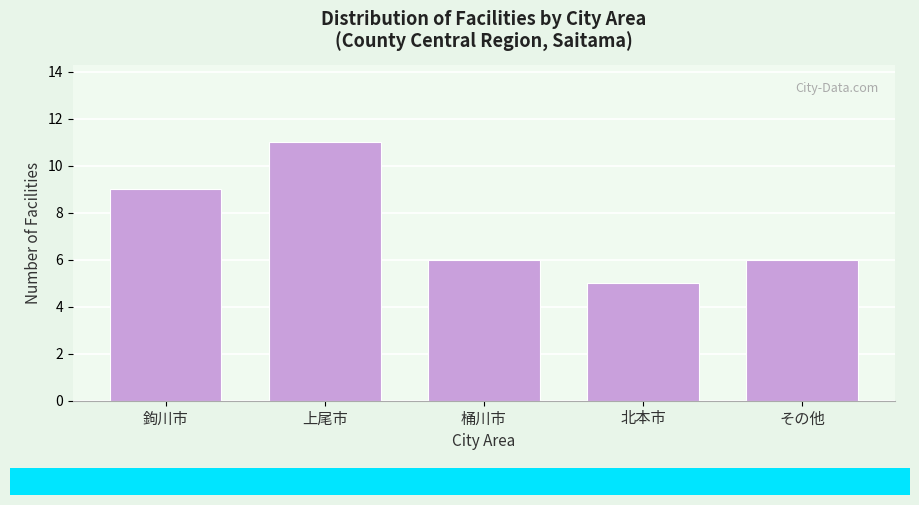

Reading left to right, transcribe all the data shown in this chart.

鉤川市=9	上尾市=11	桶川市=6	北本市=5	その他=6